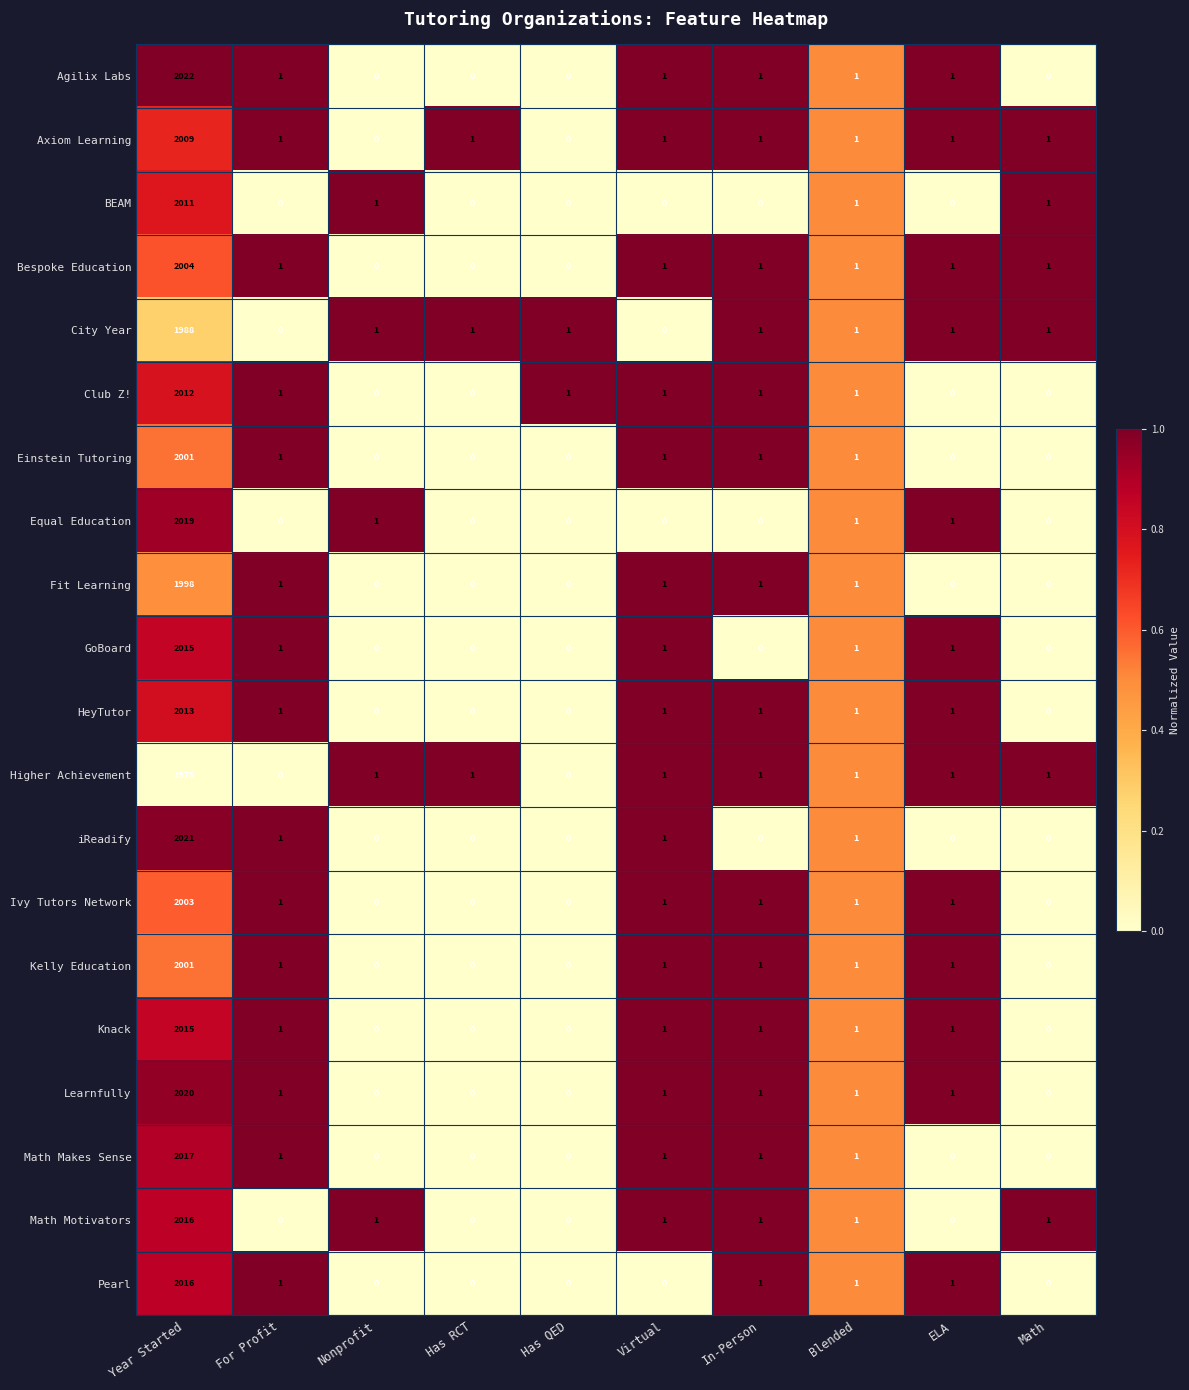

How many values in the Ivy Tutors Network series are below 1?

4